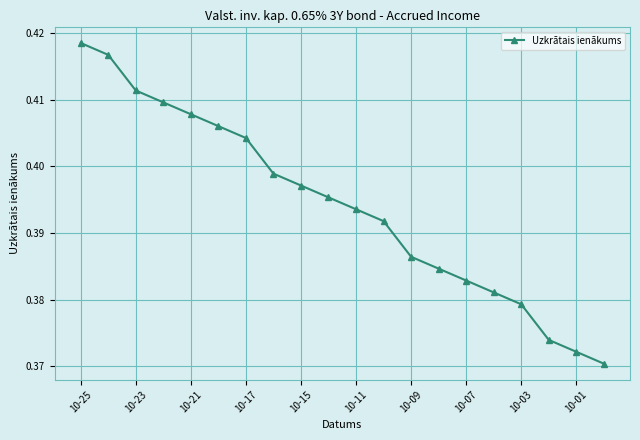

How many lines are shown in the chart?

1